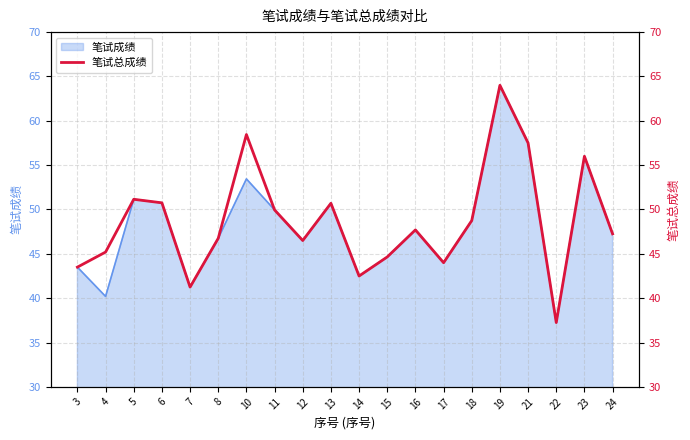

Approximately how many times larger is the value at 19 compared to 6?

1.3